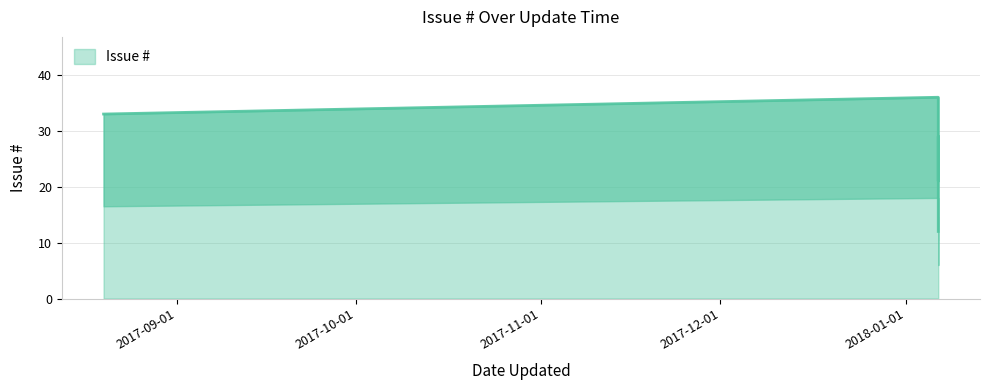

The chart shows a value of 15 at 2018-01-06 10:51. True or false?

False